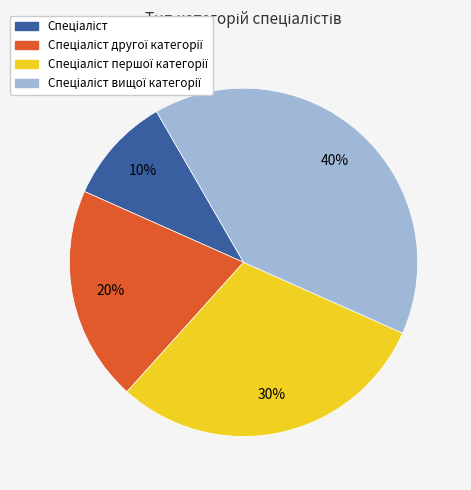

To the nearest percent, what is the average slice percentage?

25%